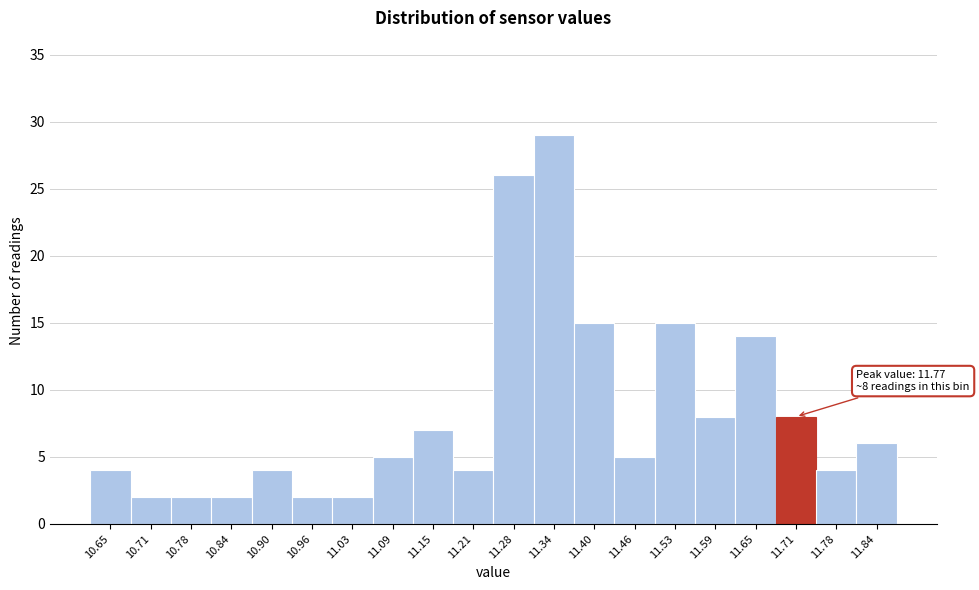

Reading left to right, list all the values displayed in this chart.

10.65=4	10.71=2	10.78=2	10.84=2	10.90=4	10.96=2	11.03=2	11.09=5	11.15=7	11.21=4	11.28=26	11.34=29	11.40=15	11.46=5	11.53=15	11.59=8	11.65=14	11.71=8	11.78=4	11.84=6